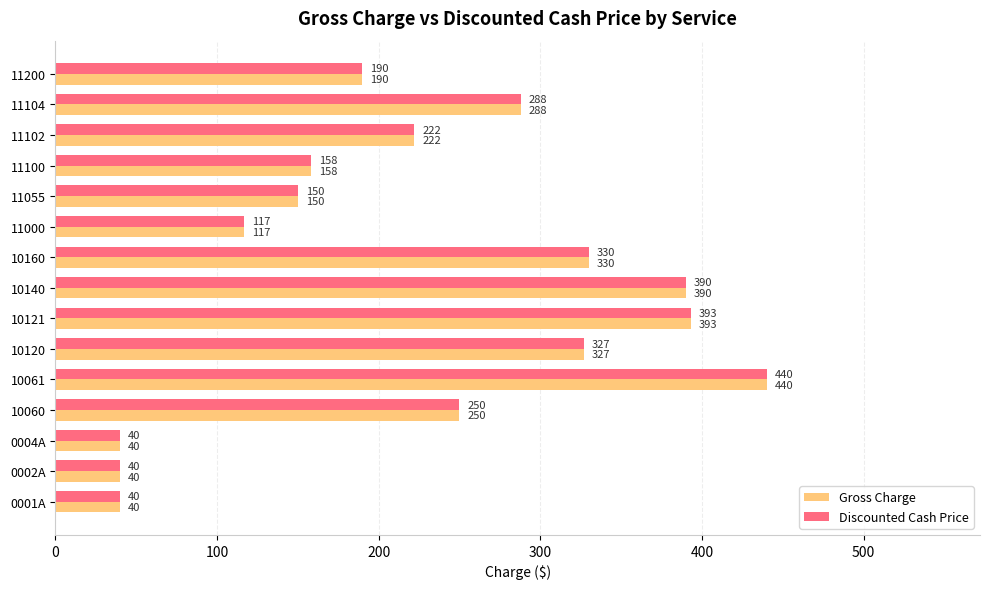

Is the value of Discounted Cash Price at 10121 greater than the value of Gross Charge at 10140?

Yes